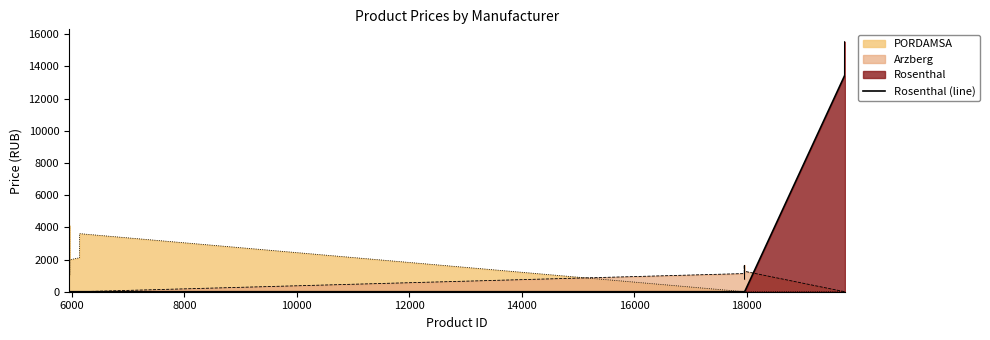

Which series has the largest range (max minus min)?

Rosenthal (line)